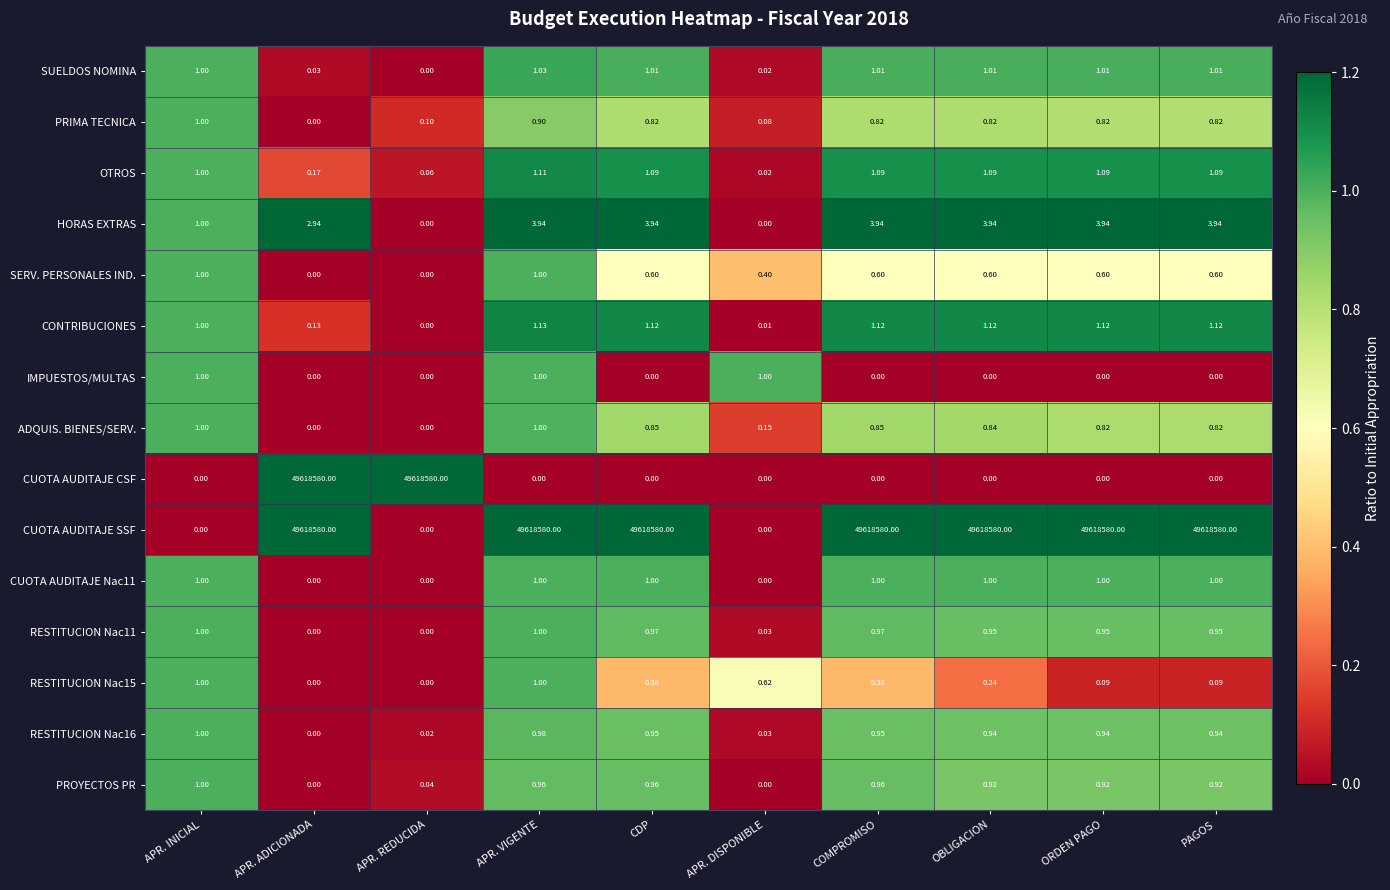

Where is HORAS EXTRAS nearest to the value 1?

APR. INICIAL